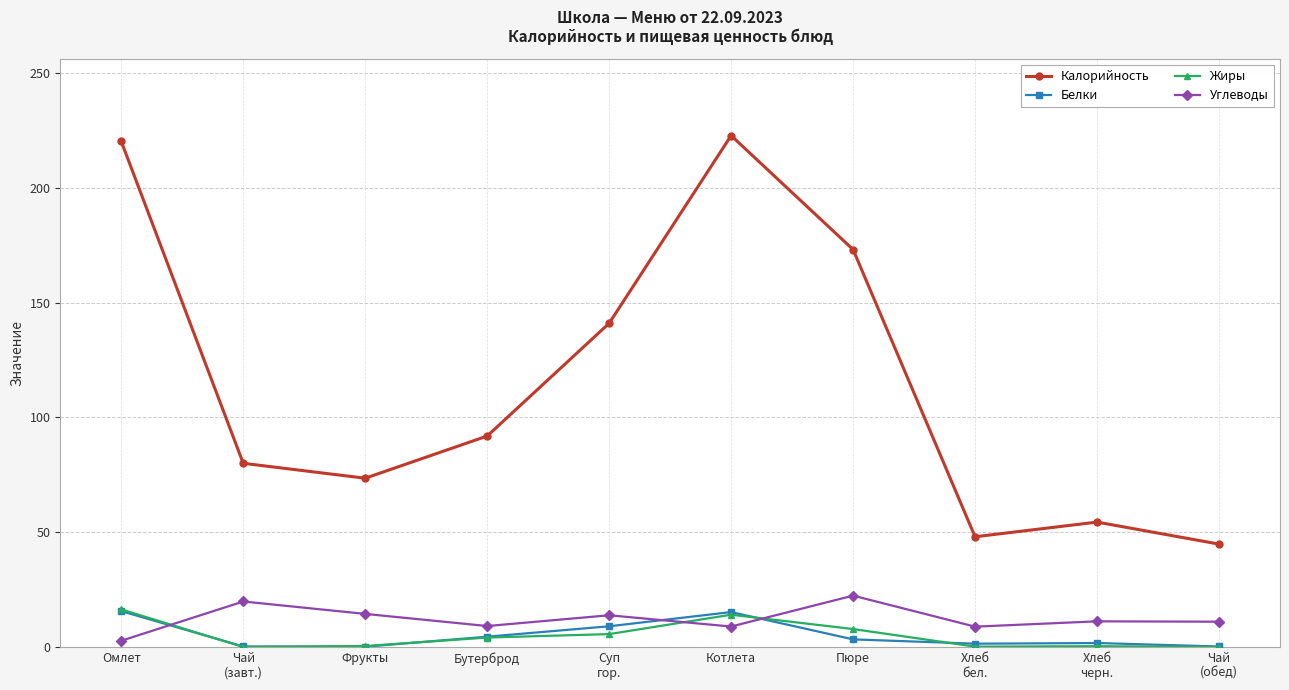

True or false: Жиры and Калорийность intersect in this chart.

False